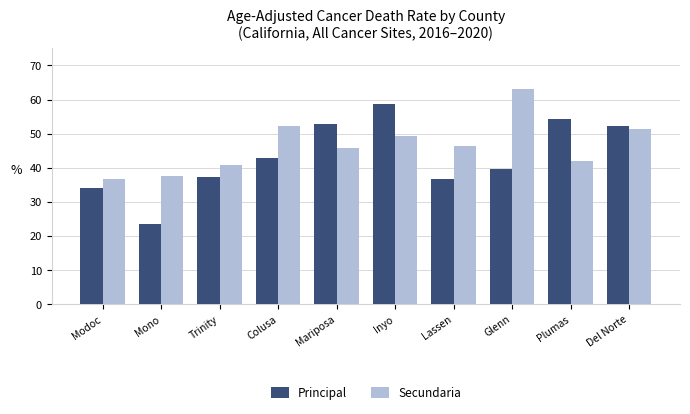

How many groups of bars are there?

10